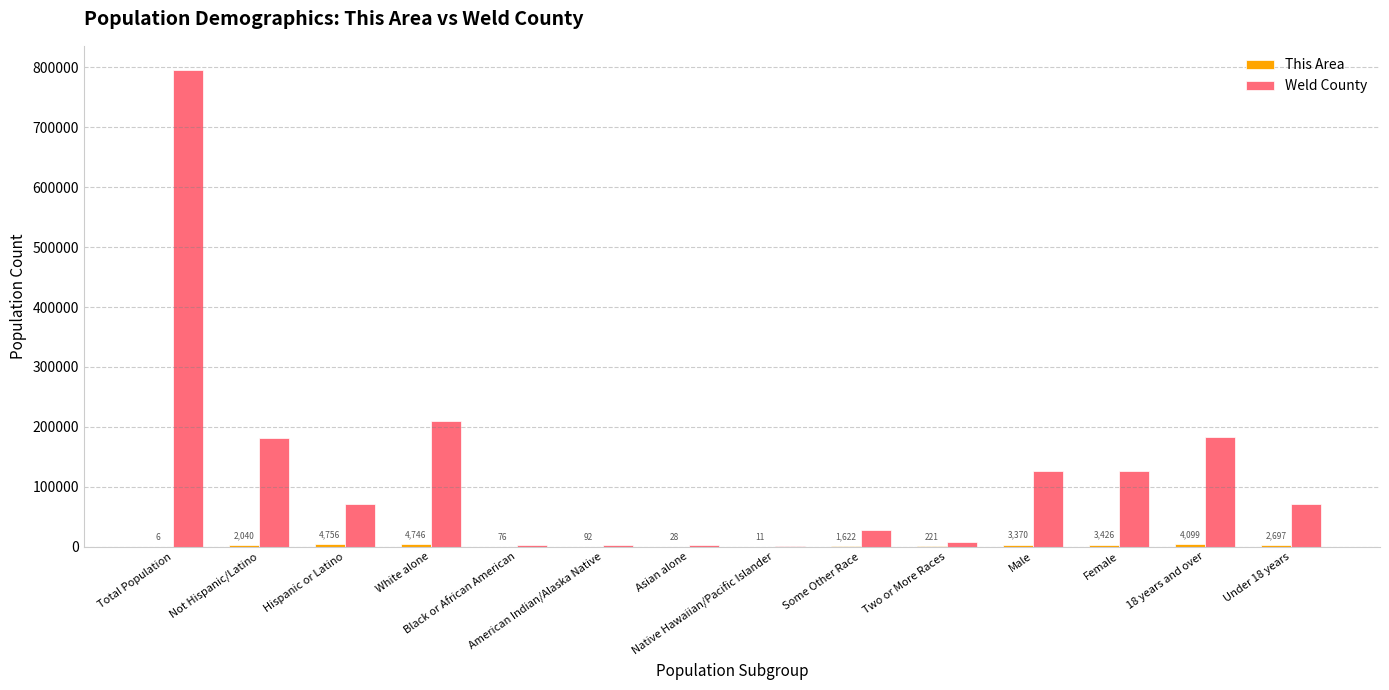

What is the average value of the Weld County series?

129111